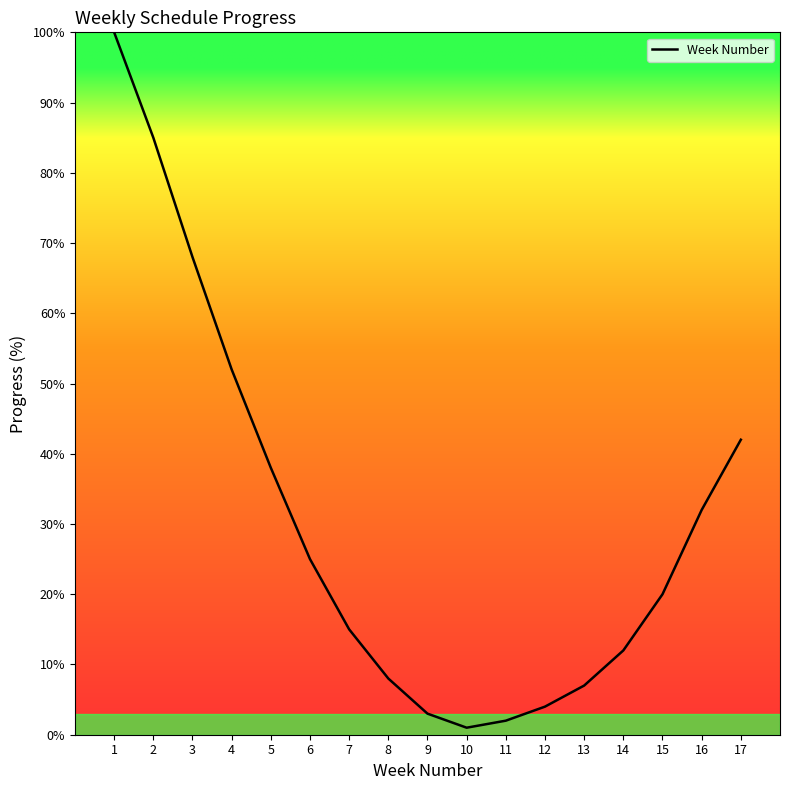

Reading left to right, extract all data points from this chart.

1=100	2=85	3=68	4=52	5=38	6=25	7=15	8=8	9=3	10=1	11=2	12=4	13=7	14=12	15=20	16=32	17=42